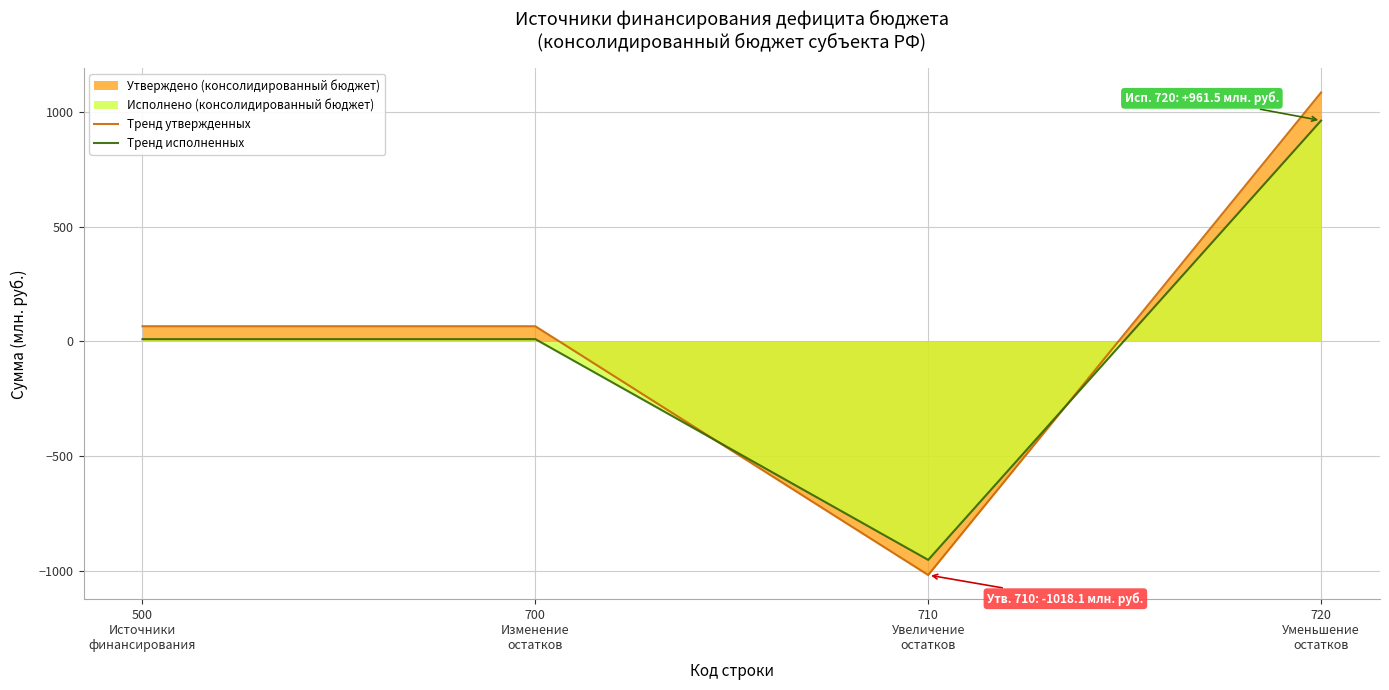

Between 500
Источники
финансирования and 700
Изменение
остатков, which is larger?

500
Источники
финансирования